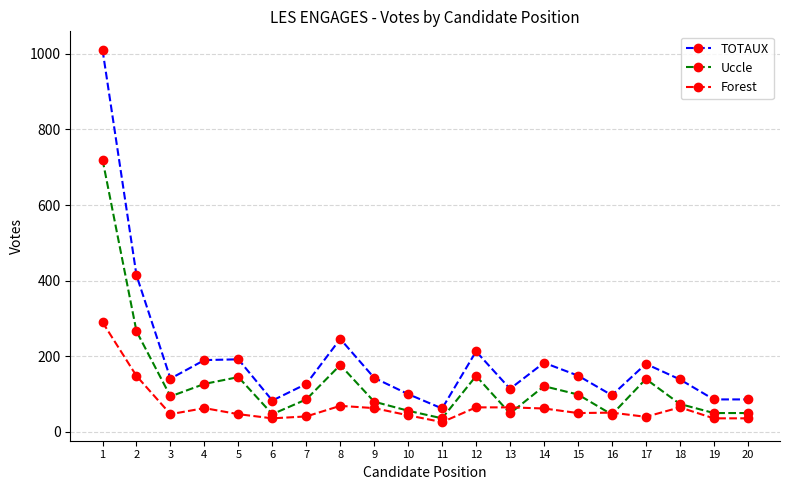

Is the value of TOTAUX at 5 greater than the value of Forest at 19?

Yes